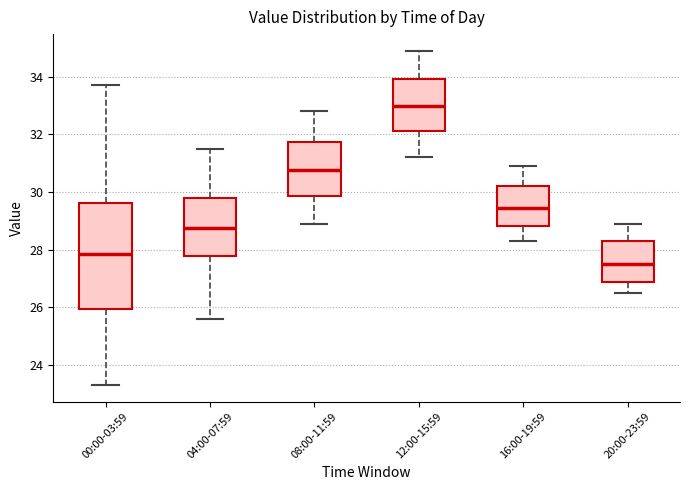

Which box has the highest median line?

12:00-15:59